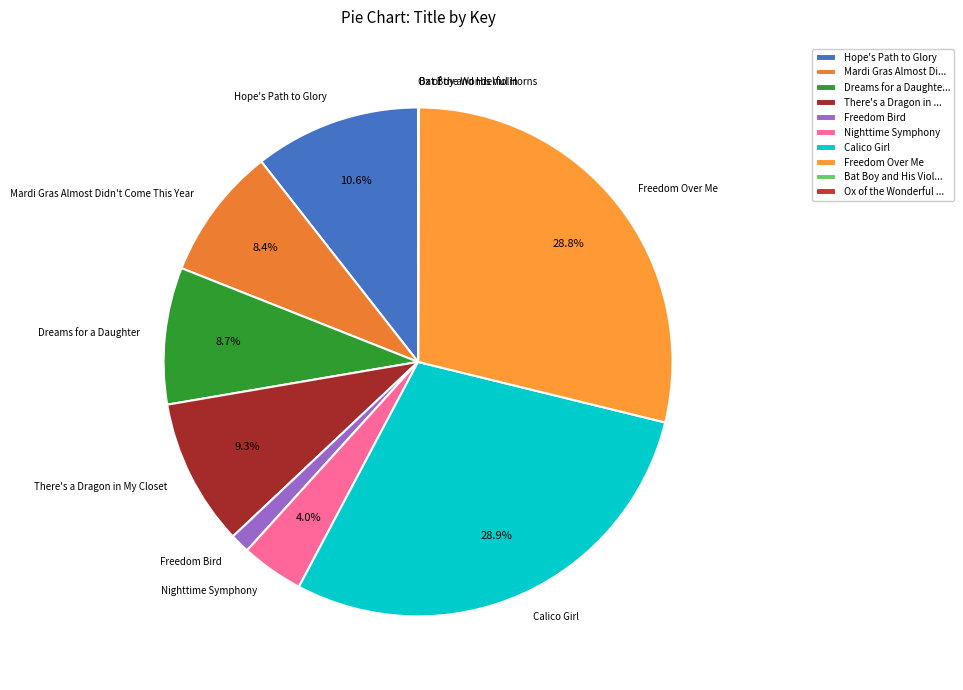

Between Freedom Over Me and Freedom Bird, which is larger?

Freedom Over Me